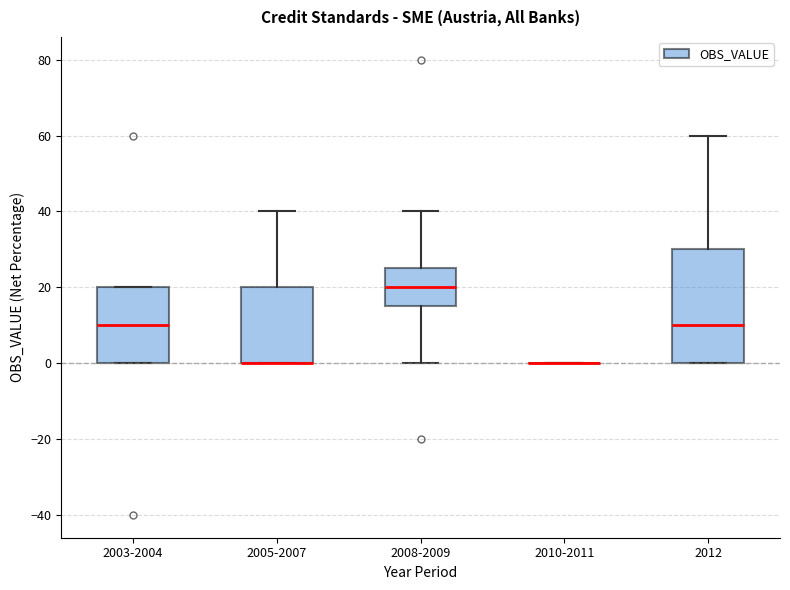

Where is the upper edge of the box for 2008-2009 on the y-axis? The values are not printed on the chart, so give them approximately, as read against the axis.

26